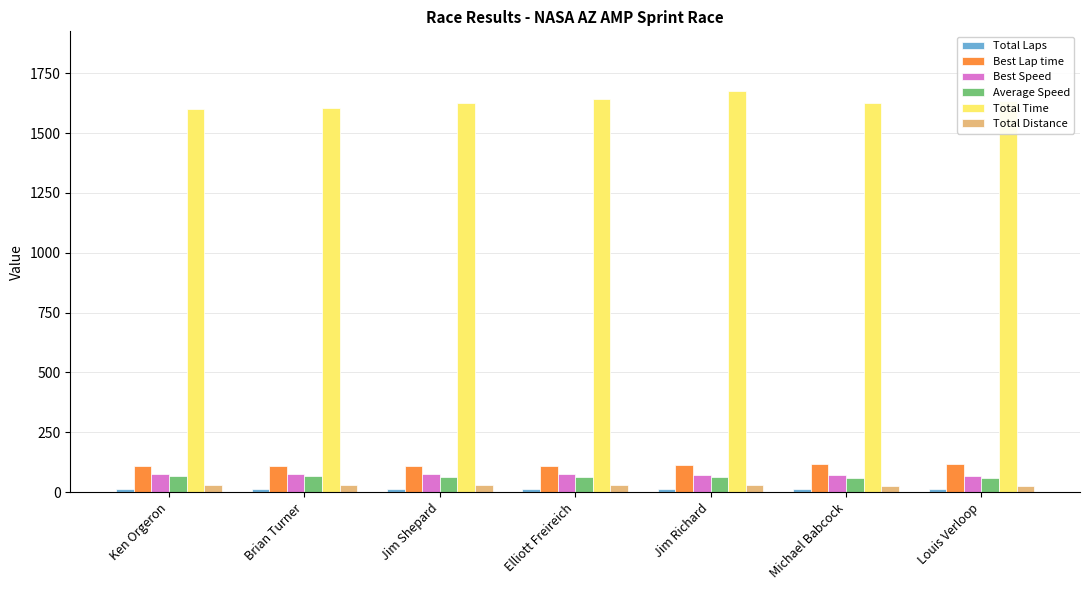

Count the number of categories in the chart.

7